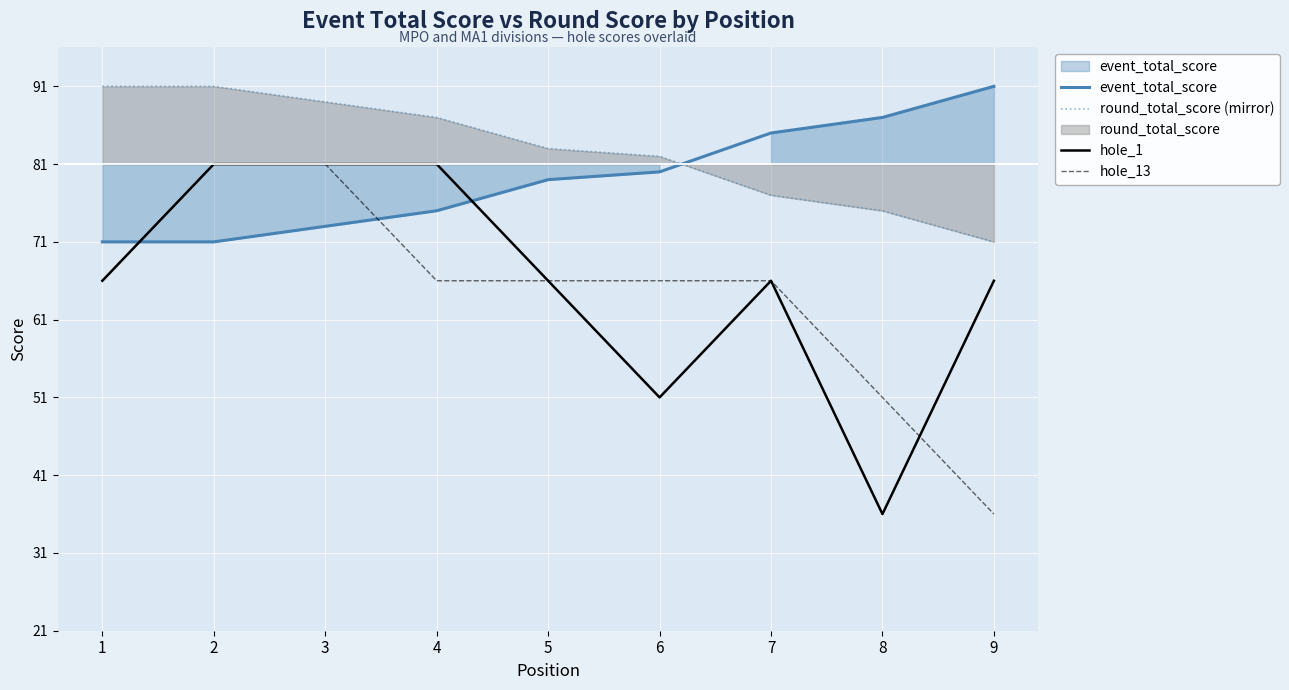

How many times do round_total_score (mirror) and event_total_score cross each other?

1